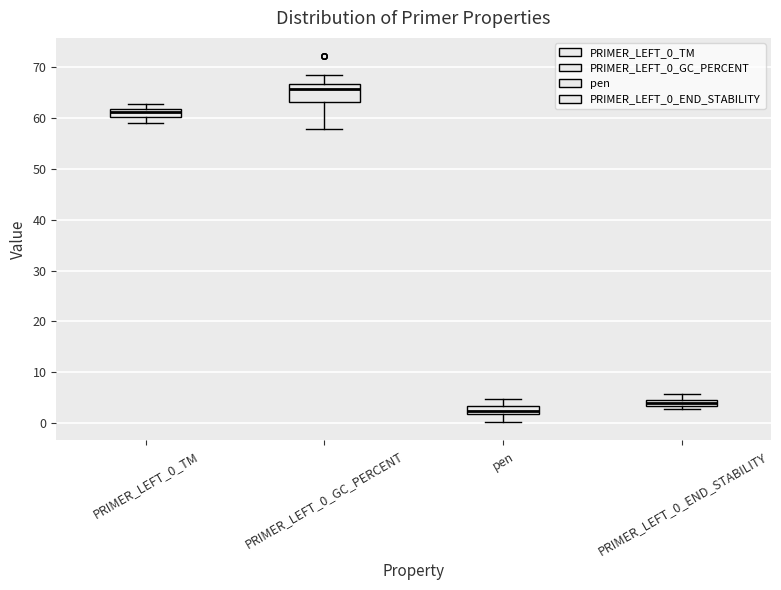

Which box's median line is the lowest?

pen